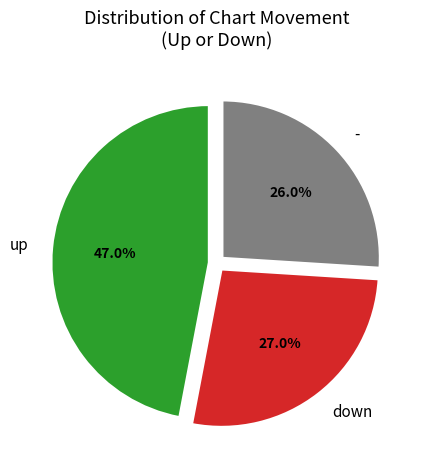

Between - and up, which is larger?

up